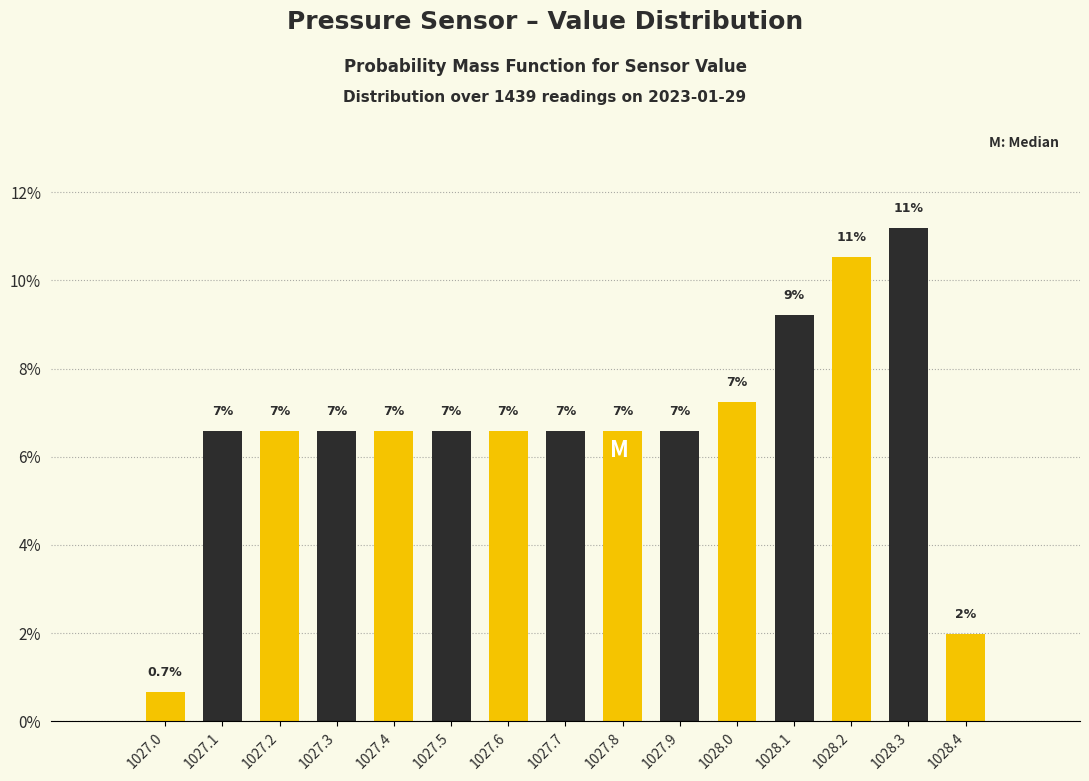

How many bars are there in total?

15